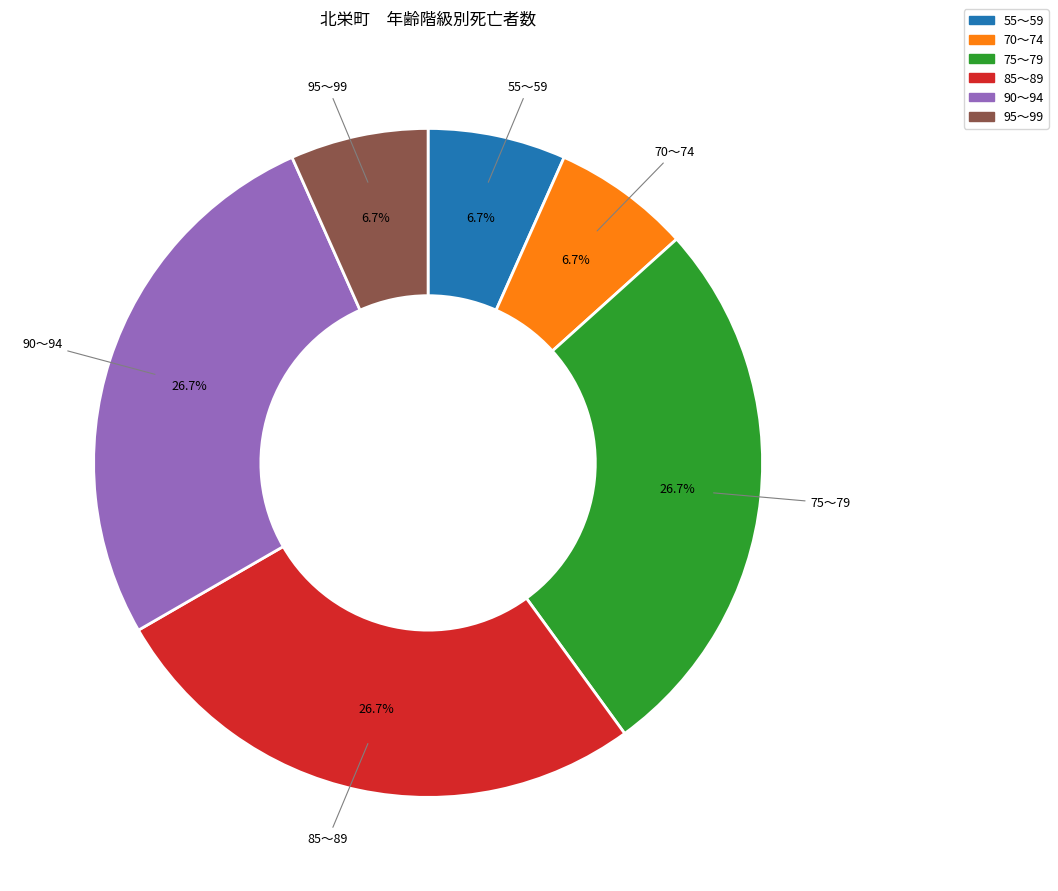

What percentage is the 90～94 slice, to the nearest percent?

27%